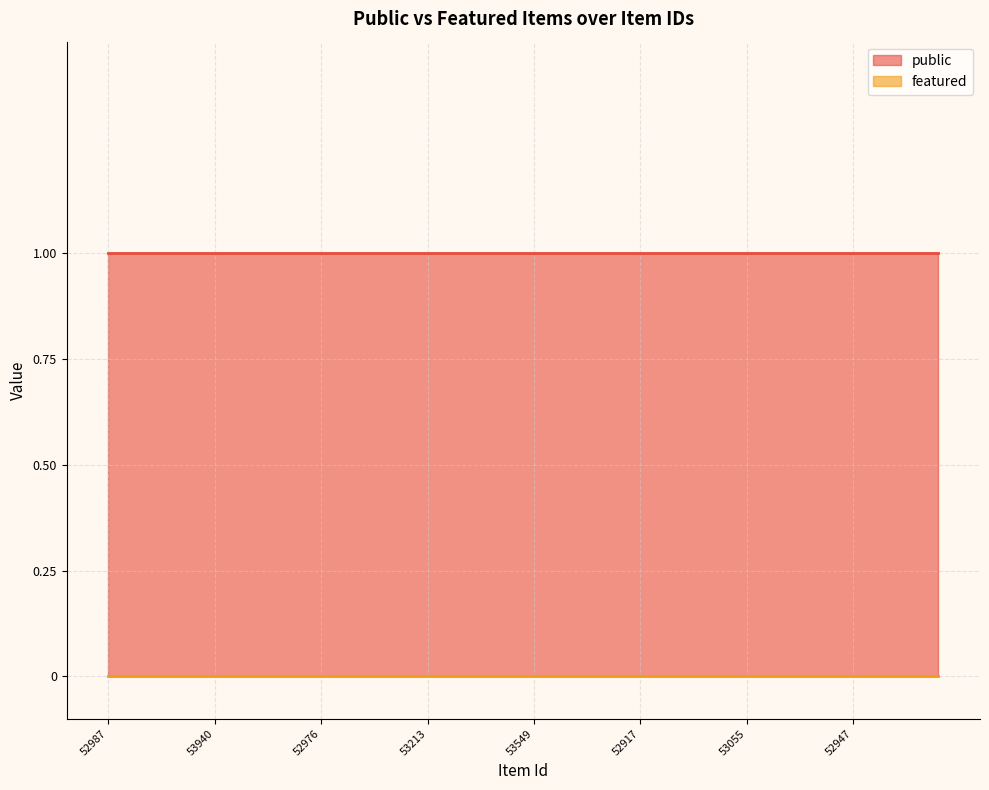

At which label is public closest to 1?

52987